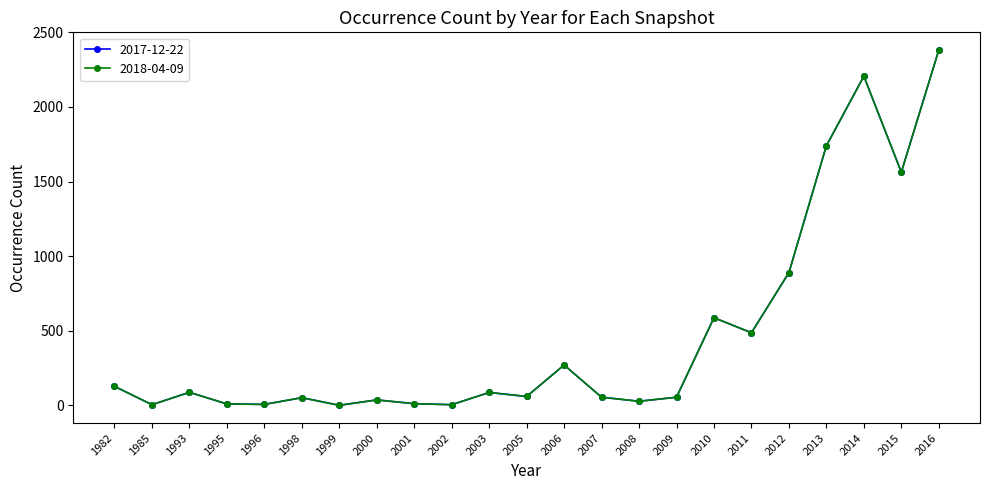

What is the value of the 2018-04-09 point at the 2nd from the left?

5